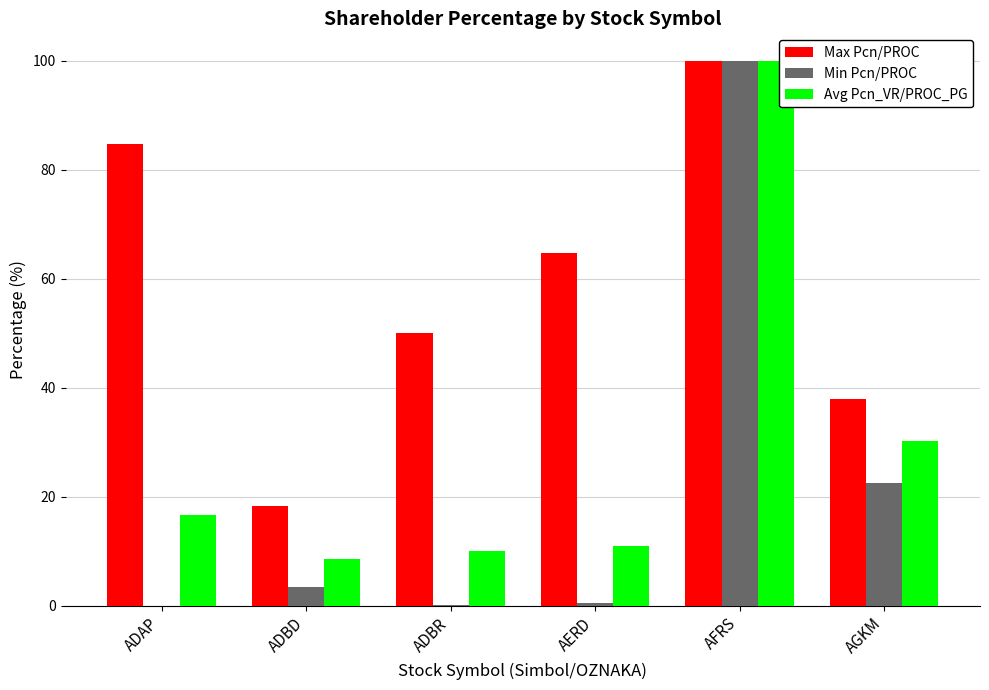

At which label is Avg Pcn_VR/PROC_PG closest to 54?

AGKM